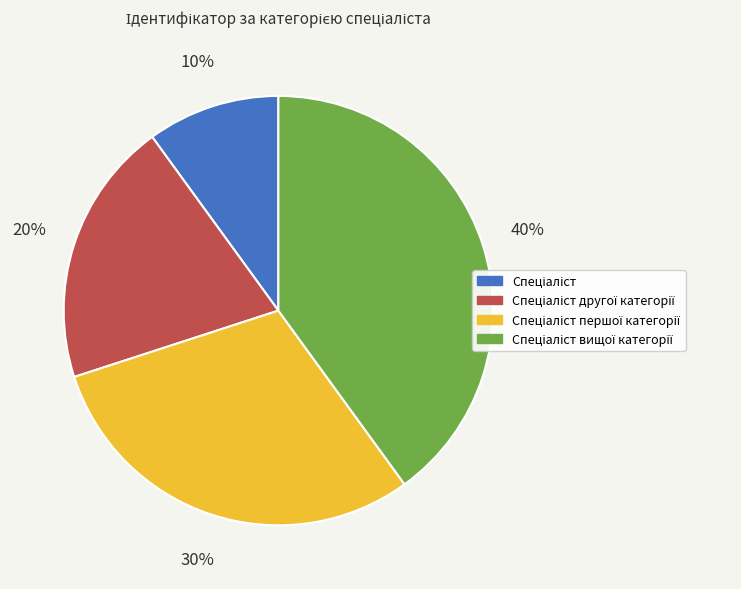

To the nearest percent, what is the average slice percentage?

25%